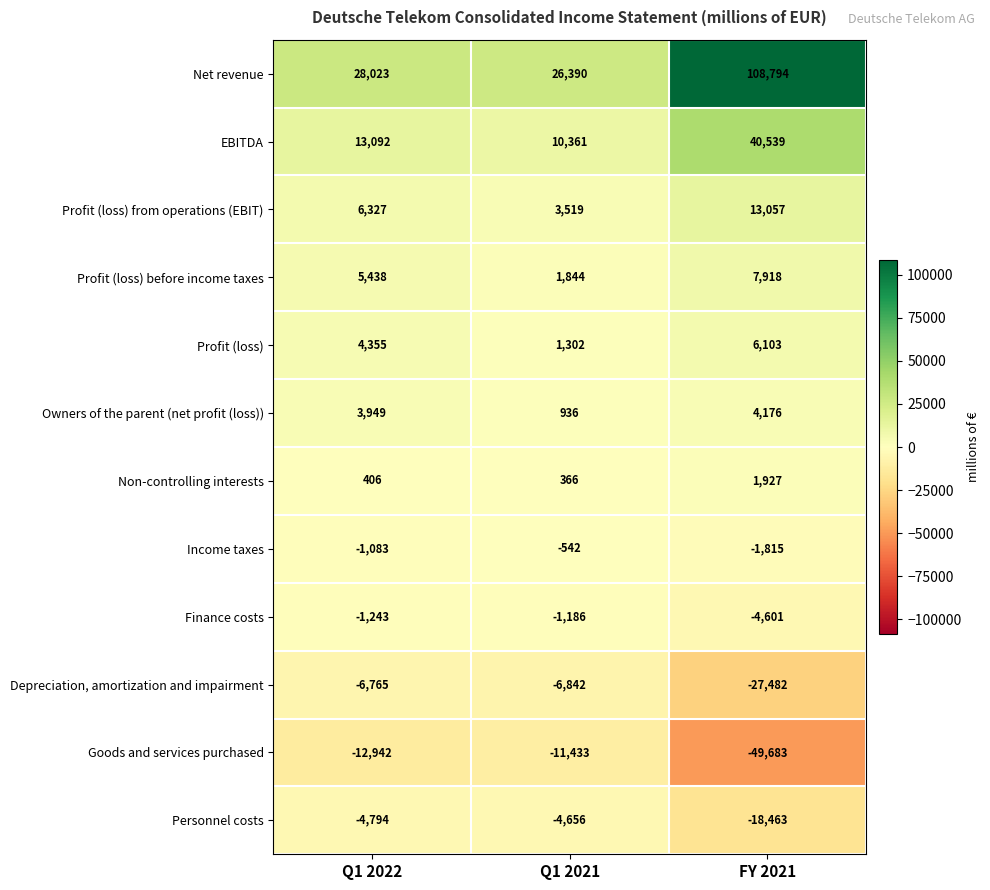

Where is Profit (loss) nearest to the value 3702?

Q1 2022